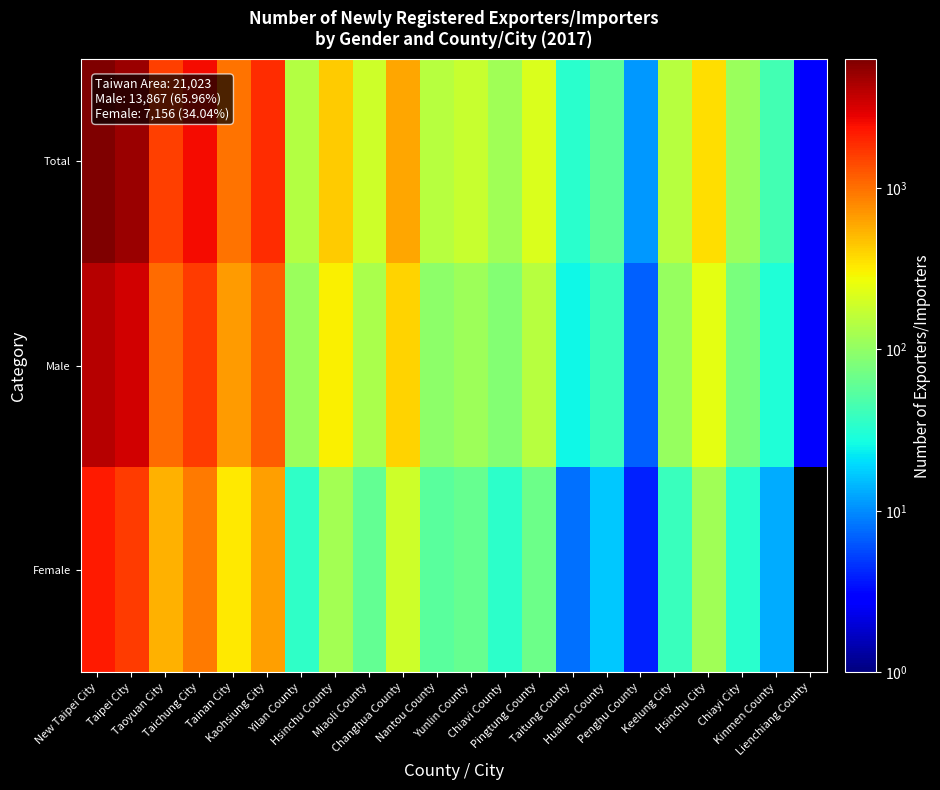

Rank the series at Miaoli County from highest to lowest value.

Total, Male, Female